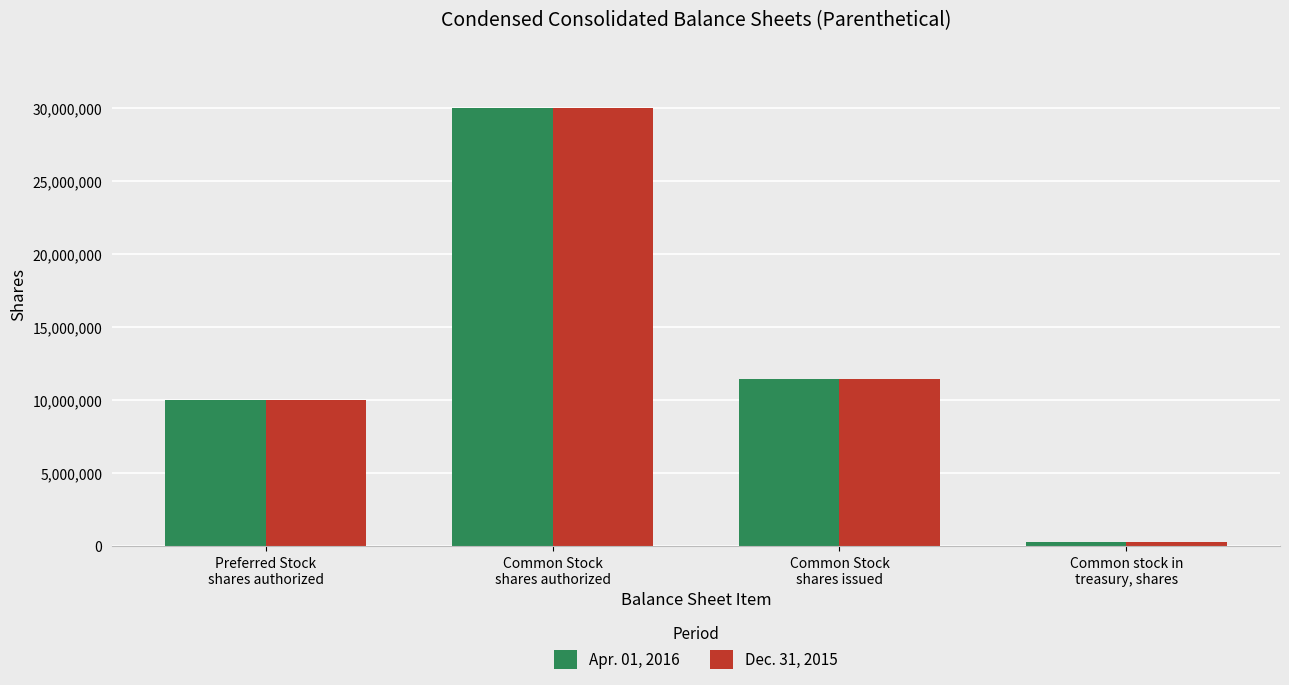

What is the lowest value of the Dec. 31, 2015 series?

264350